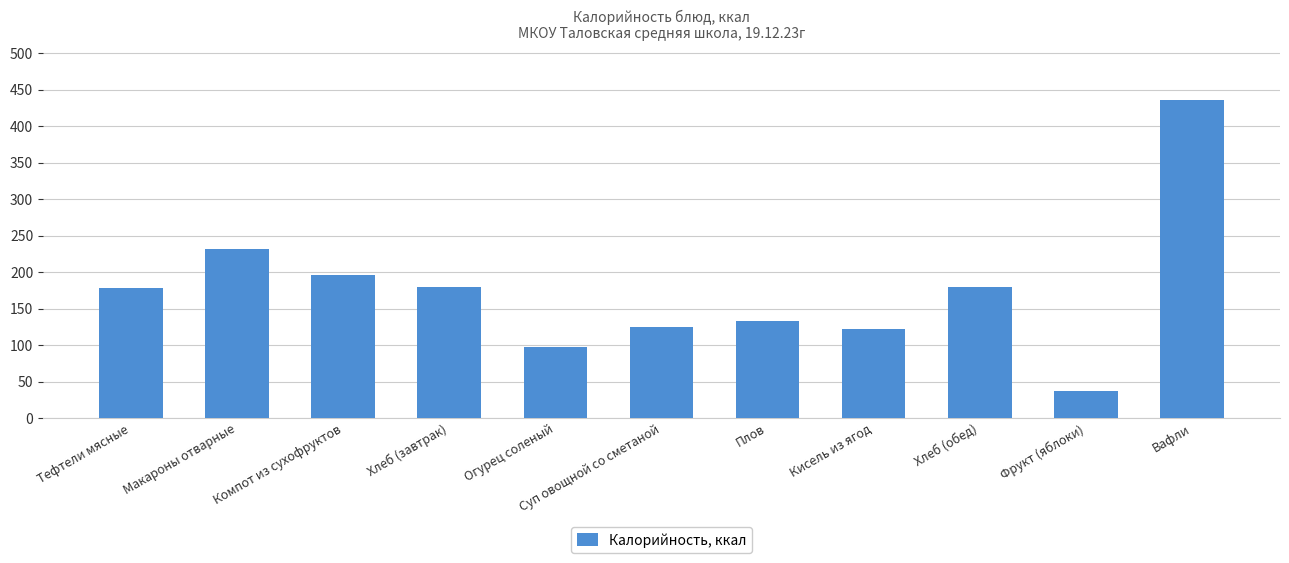

Read the value at Компот из сухофруктов.

196.0